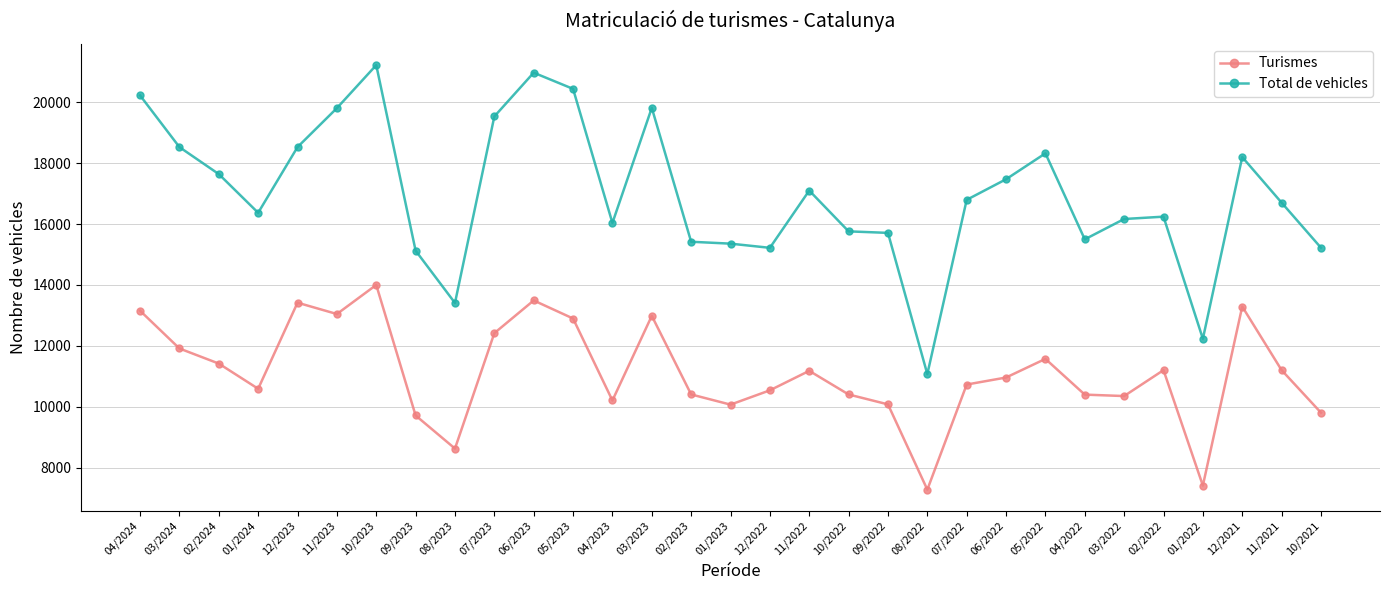

True or false: Turismes and Total de vehicles intersect in this chart.

False